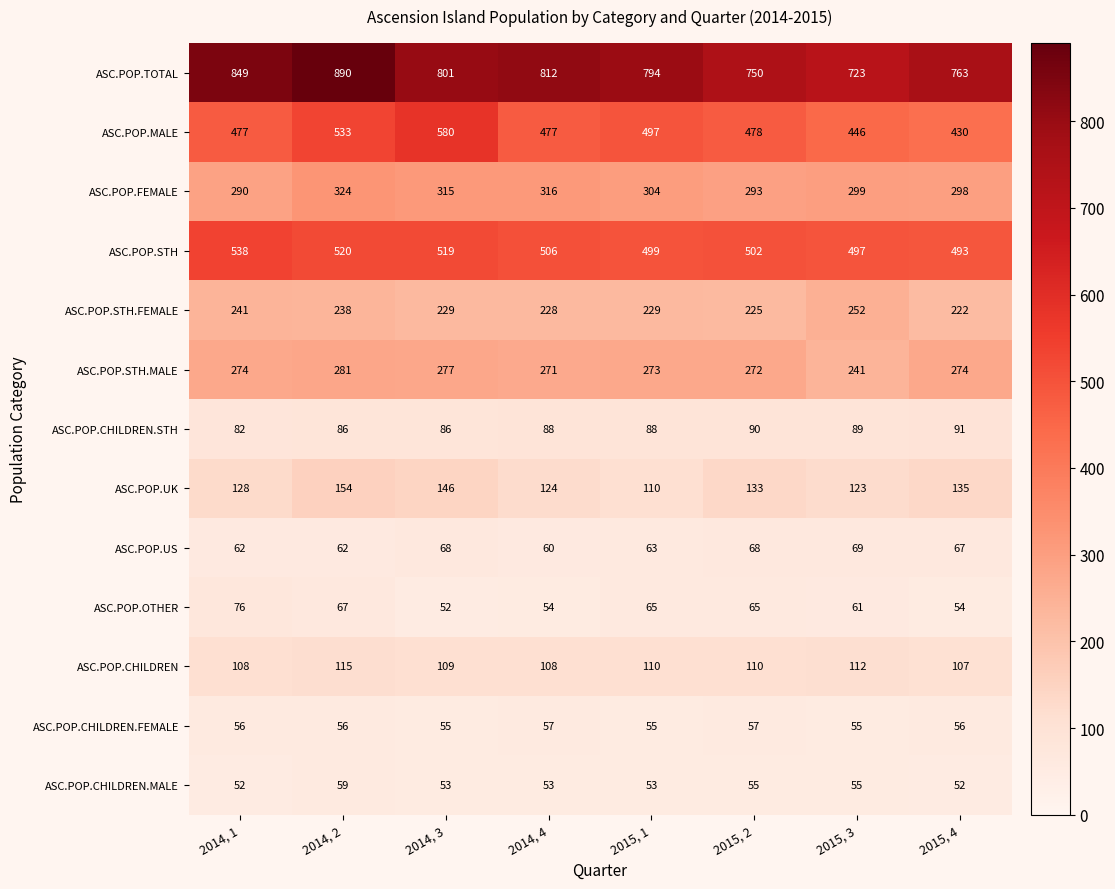

What is the smallest value displayed?

52